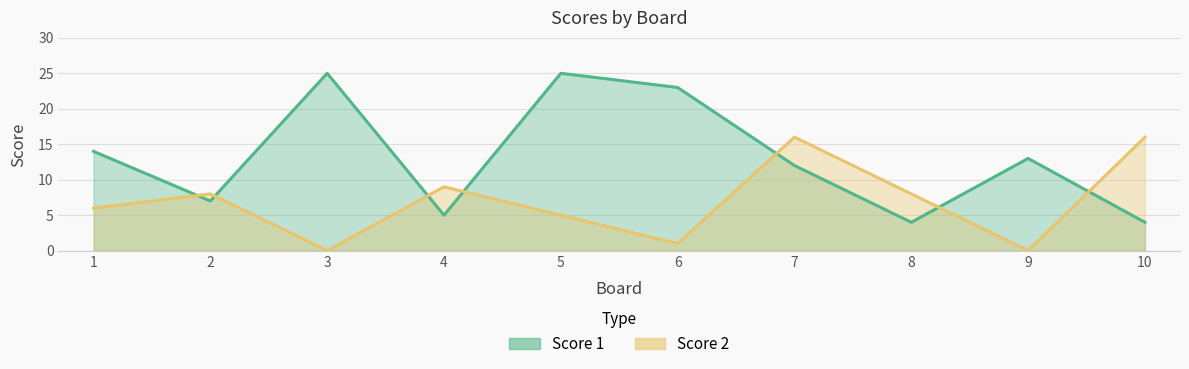

What is the average value of the Score 1 series?

13